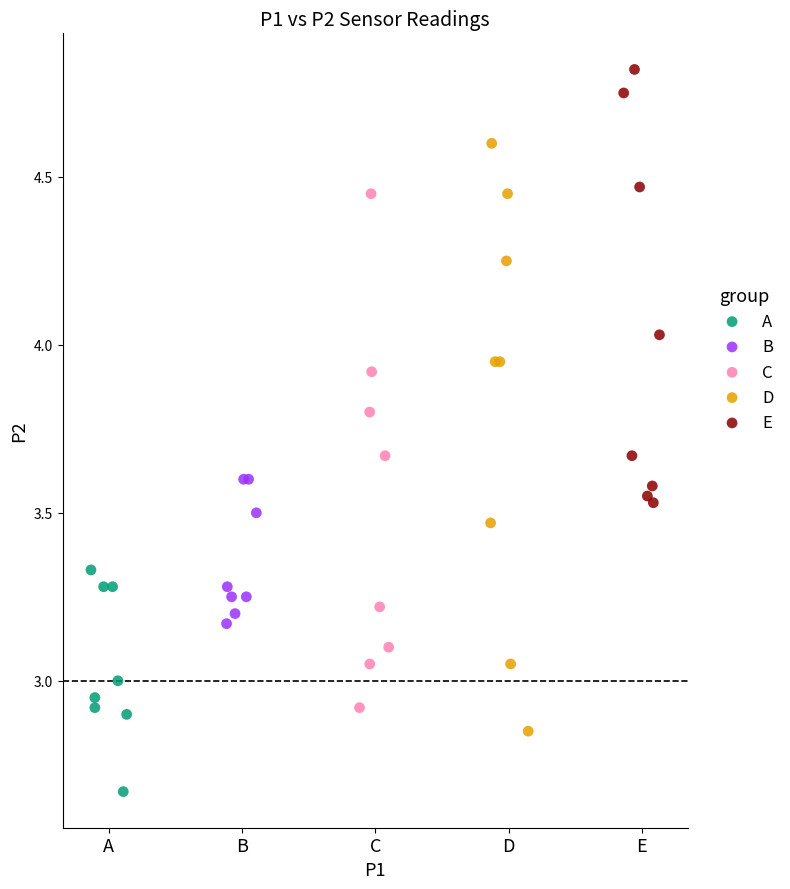

Which series reaches the minimum Y coordinate?

A